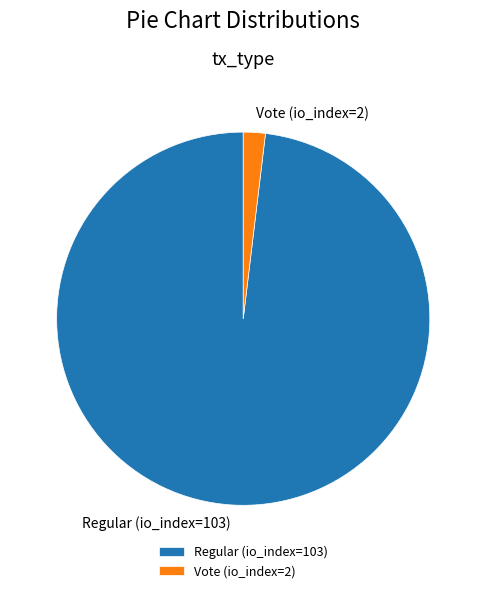

The Vote (io_index=2) slice represents 13% of the pie. True or false?

False